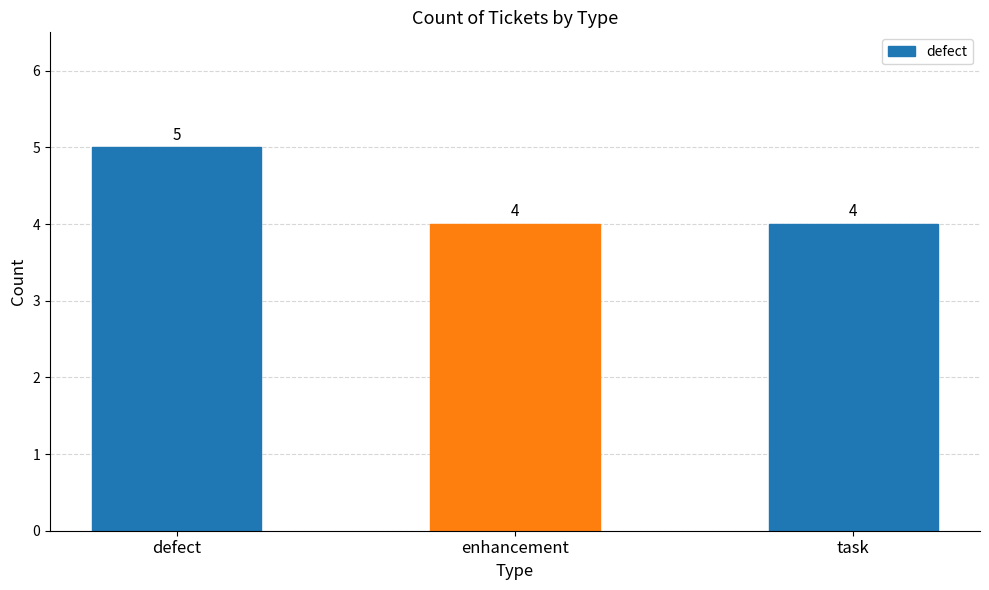

True or false: the data shows 1 at task.

False